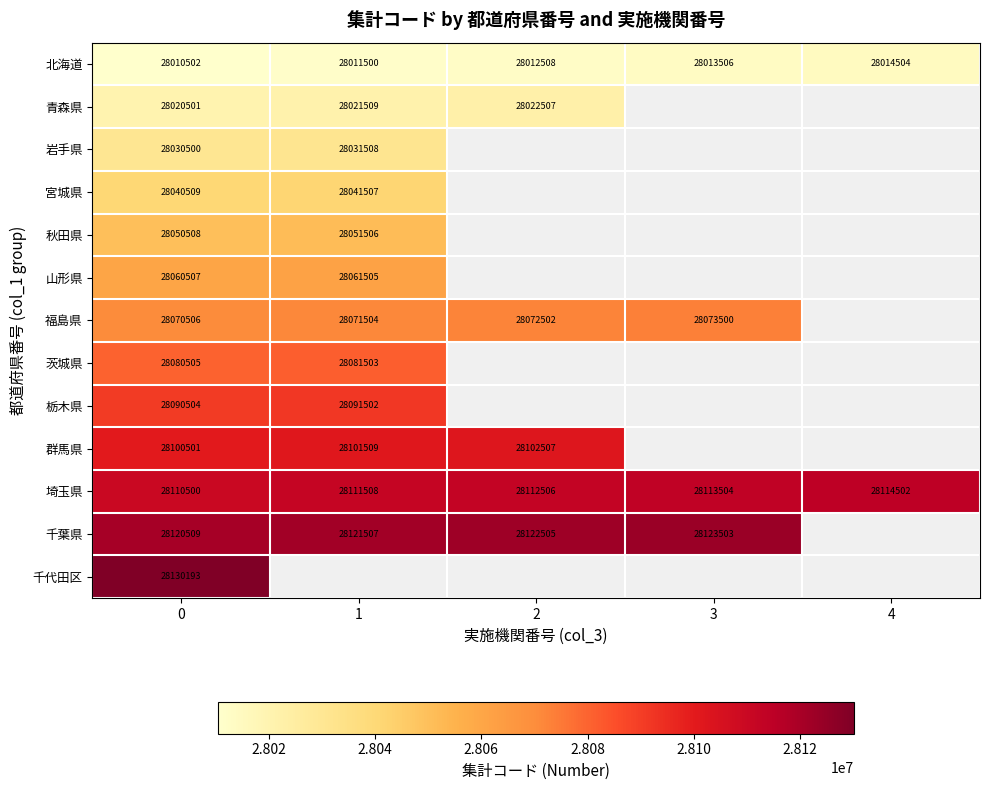

What is the sum of the 千葉県 values at 0 and 1?

56242016